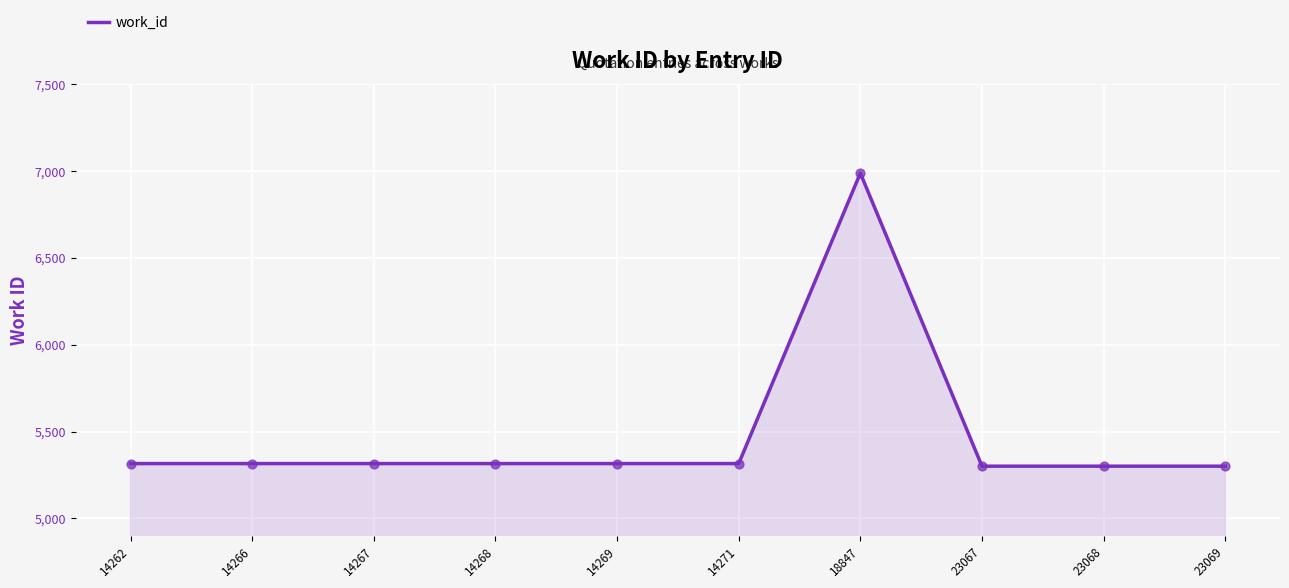

What is the ratio of the value at 23069 to the value at 14269?

1.0